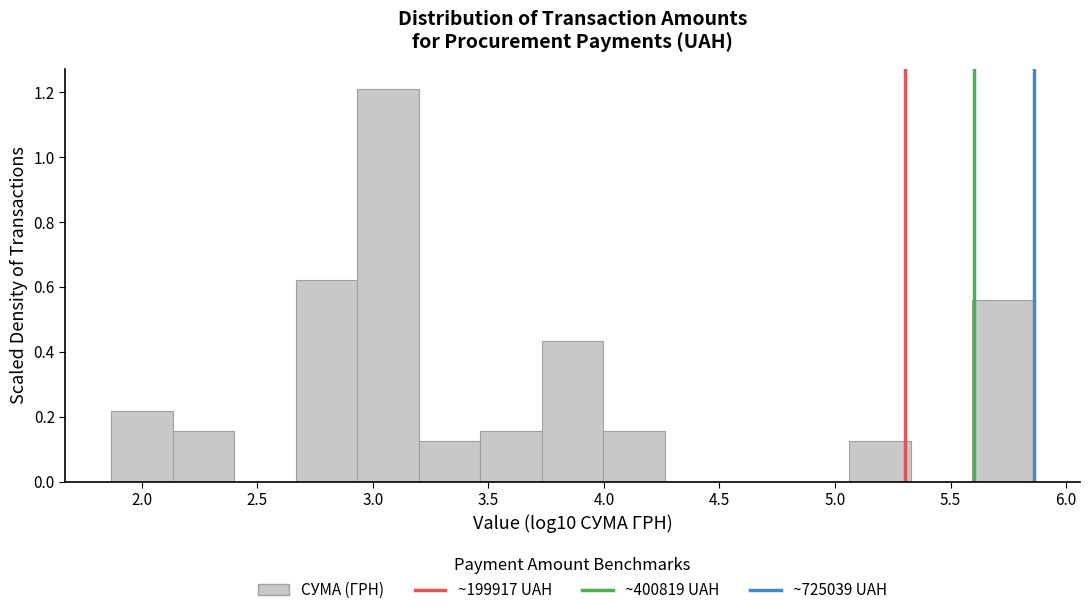

Reading left to right, transcribe this chart: for each bar, give the range it covers on the x-axis and its height. Neither the bar edges nor the heights are printed on the chart, so give them approximately, as read against the axes.

1.85 to 2.15: 0.22
2.15 to 2.40: 0.16
2.40 to 2.65: 0
2.65 to 2.95: 0.62
2.95 to 3.20: 1.22
3.20 to 3.45: 0.12
3.45 to 3.75: 0.16
3.75 to 4.00: 0.44
4.00 to 4.25: 0.16
4.25 to 4.55: 0
4.55 to 4.80: 0
4.80 to 5.05: 0
5.05 to 5.35: 0.12
5.35 to 5.60: 0
5.60 to 5.85: 0.56